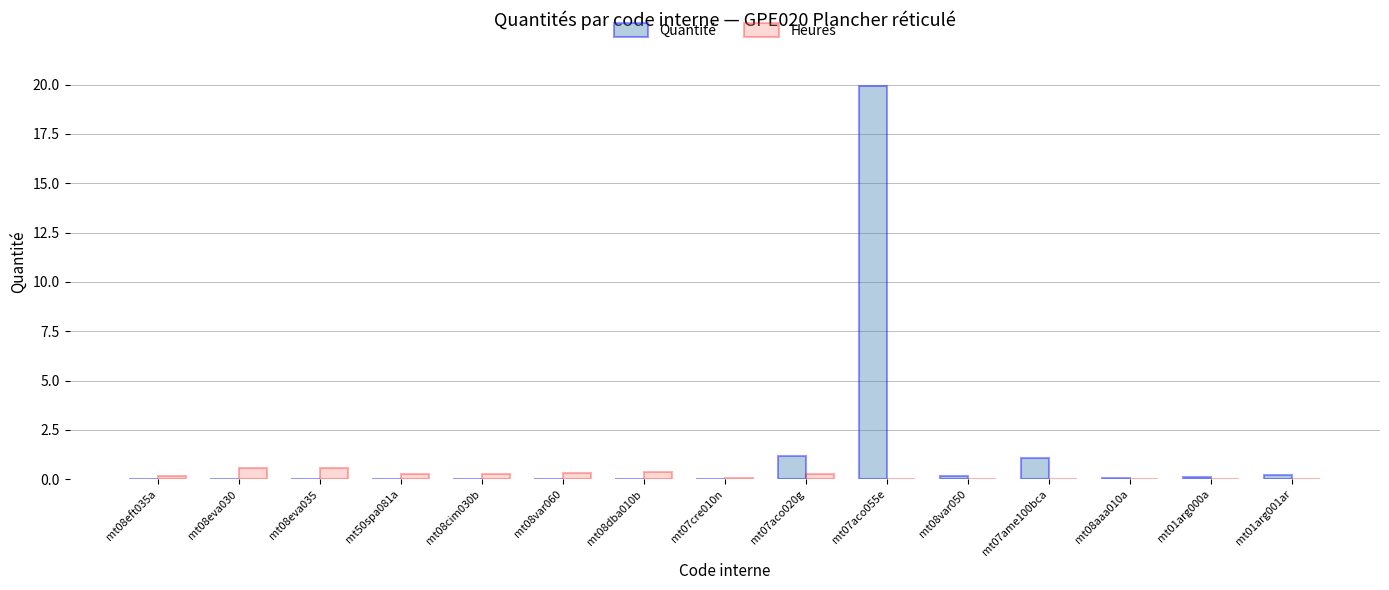

The Heures series shows 0.6 at mt08eva030. True or false?

True